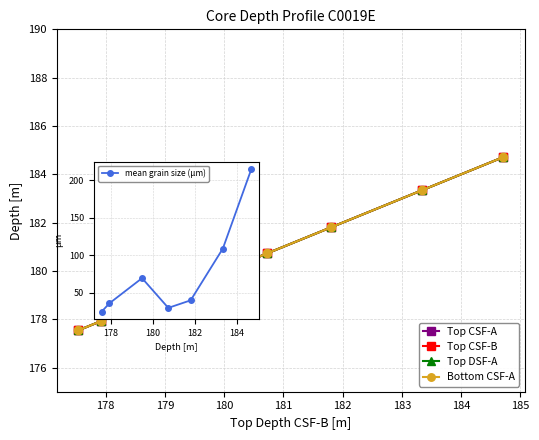

True or false: Top CSF-B and Top CSF-A intersect in this chart.

False